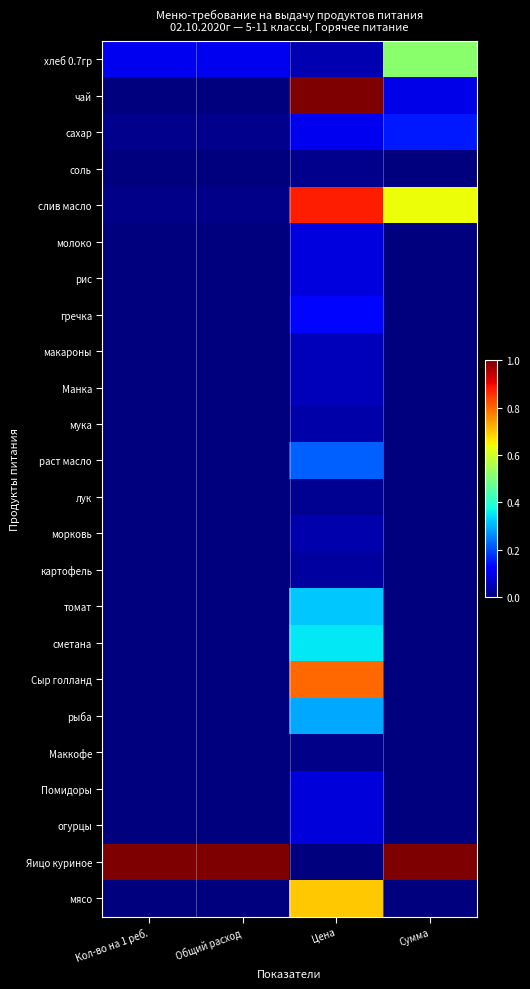

At which category is the sum across all series the highest?

Цена